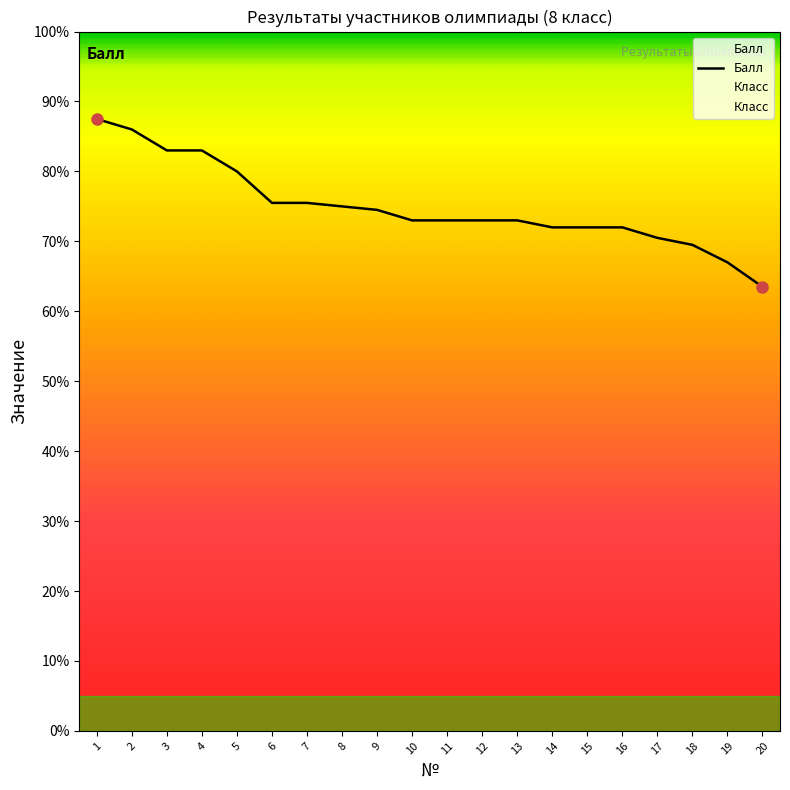

The chart shows a value of 40.1 at 12. True or false?

False